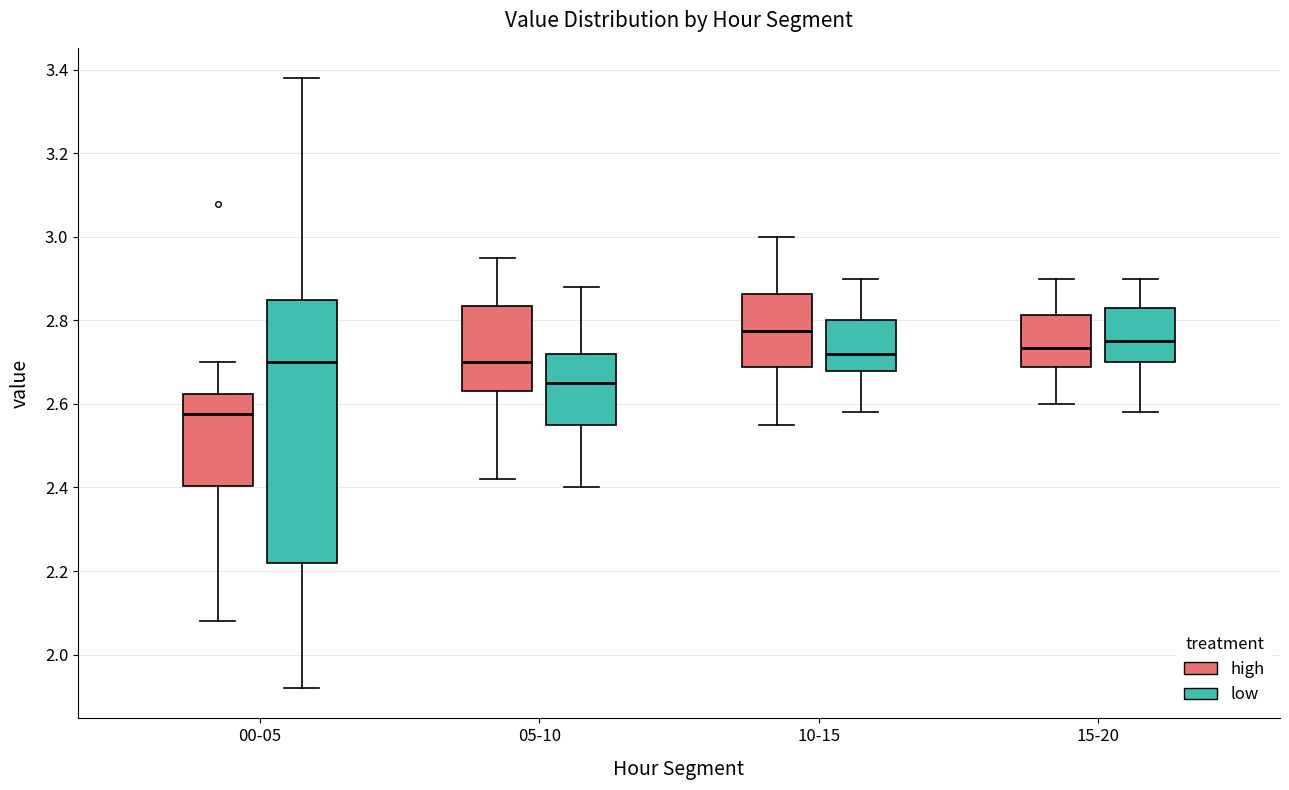

Which box is the tallest, from its lower edge to its upper edge?

00-05 (low)